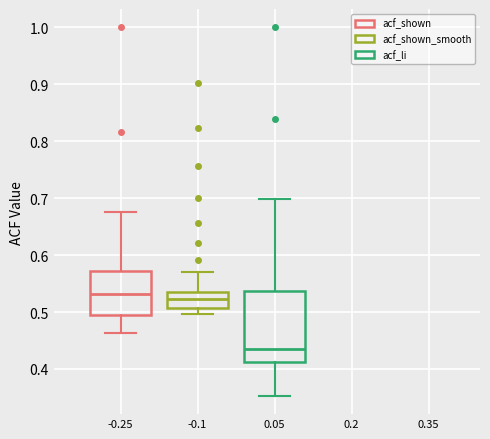

Which box is the tallest, from its lower edge to its upper edge?

0.05